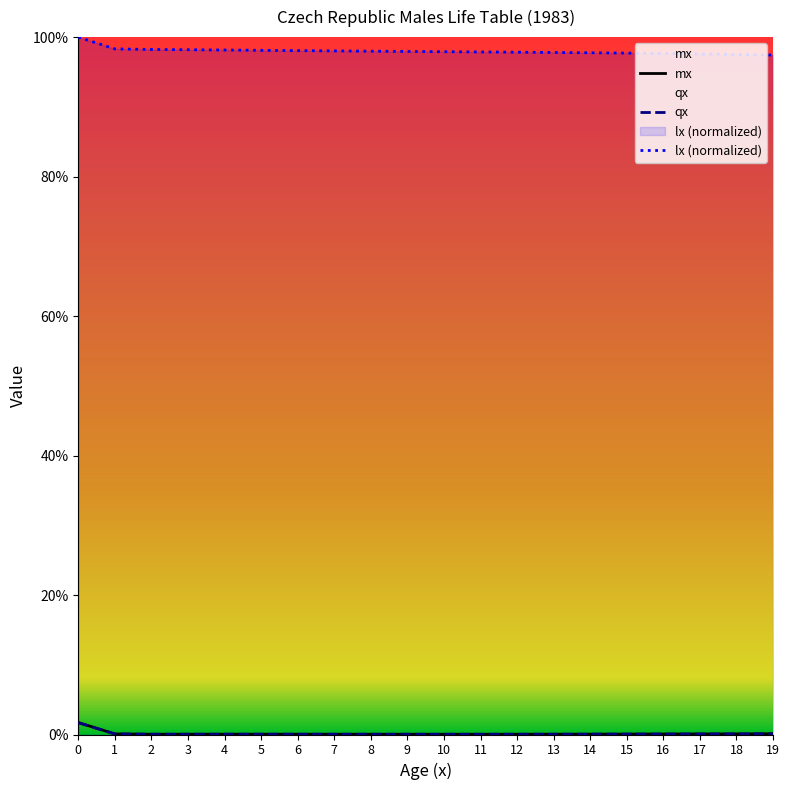

At how many categories does at least one series exceed 0?

20